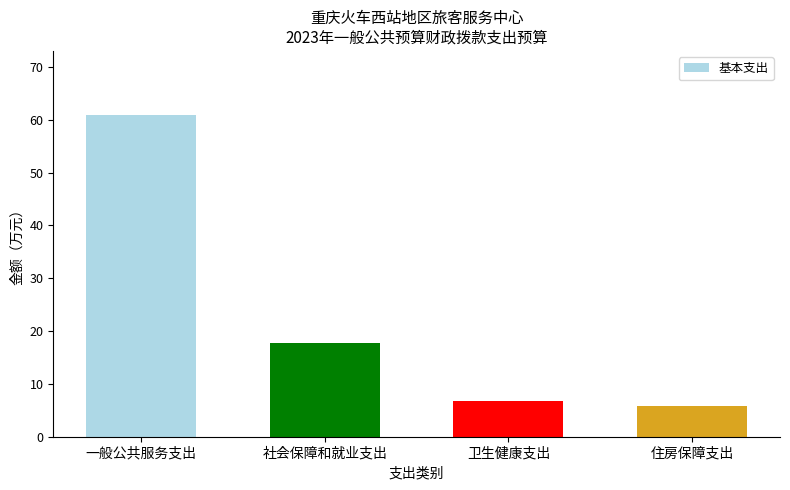

How many data points are above 17?

2